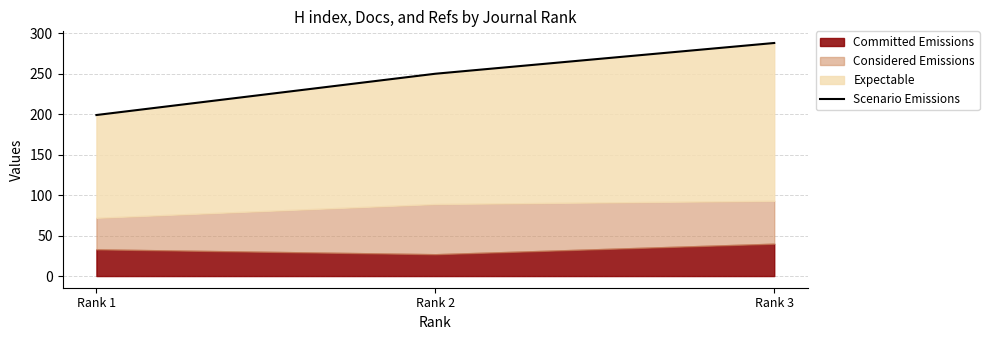

Where does the data first go above 250?

Rank 3